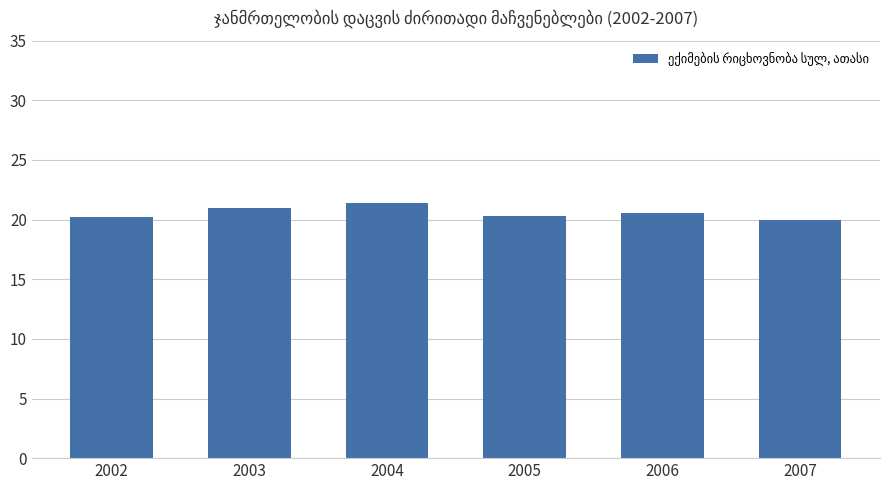

Does the chart contain stacked bars?

No